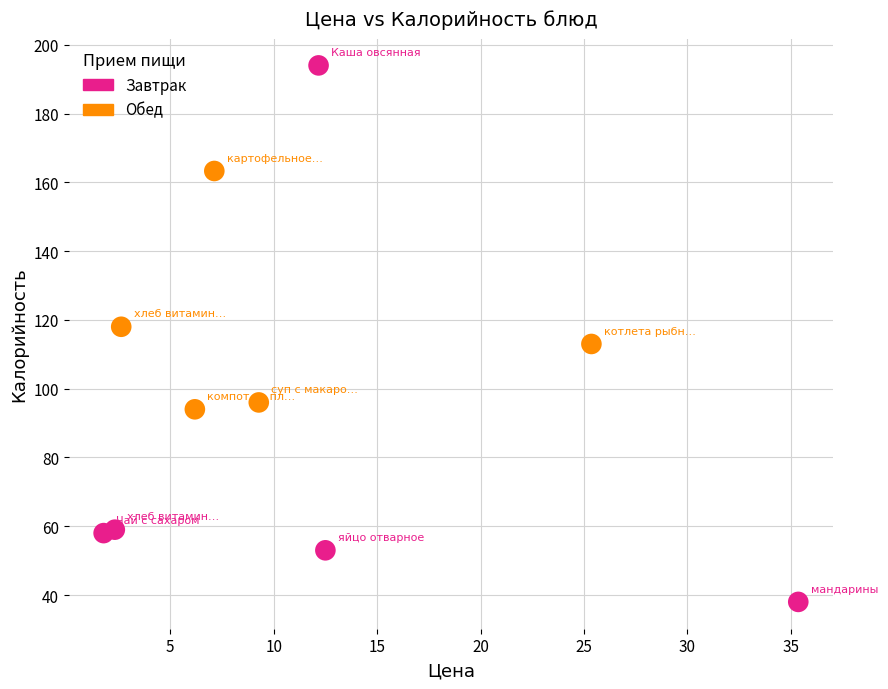

Which series has the largest Y range (max minus min)?

Завтрак